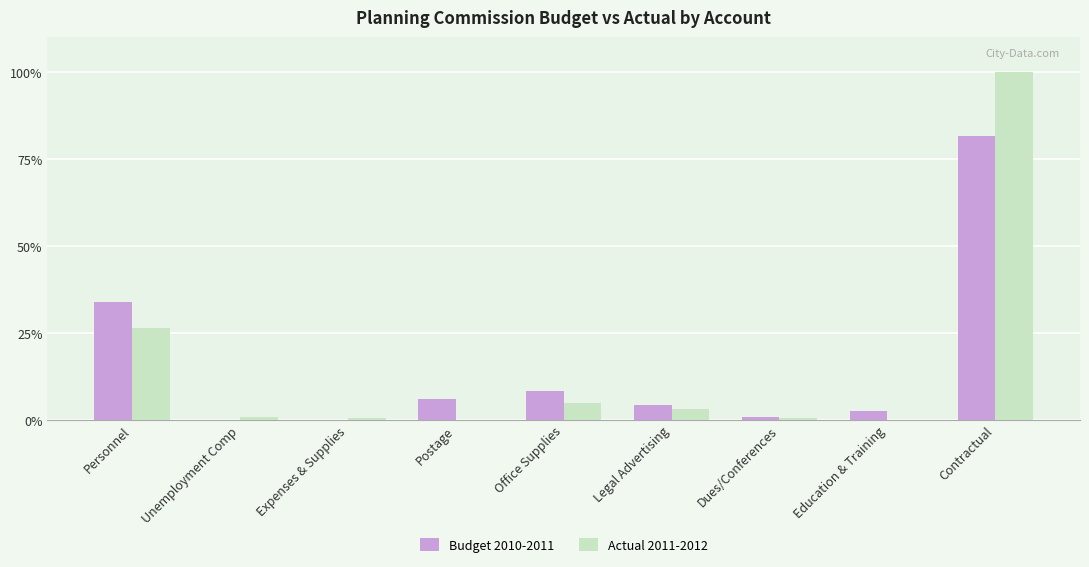

Which series changed the most between Office Supplies and Contractual?

Actual 2011-2012